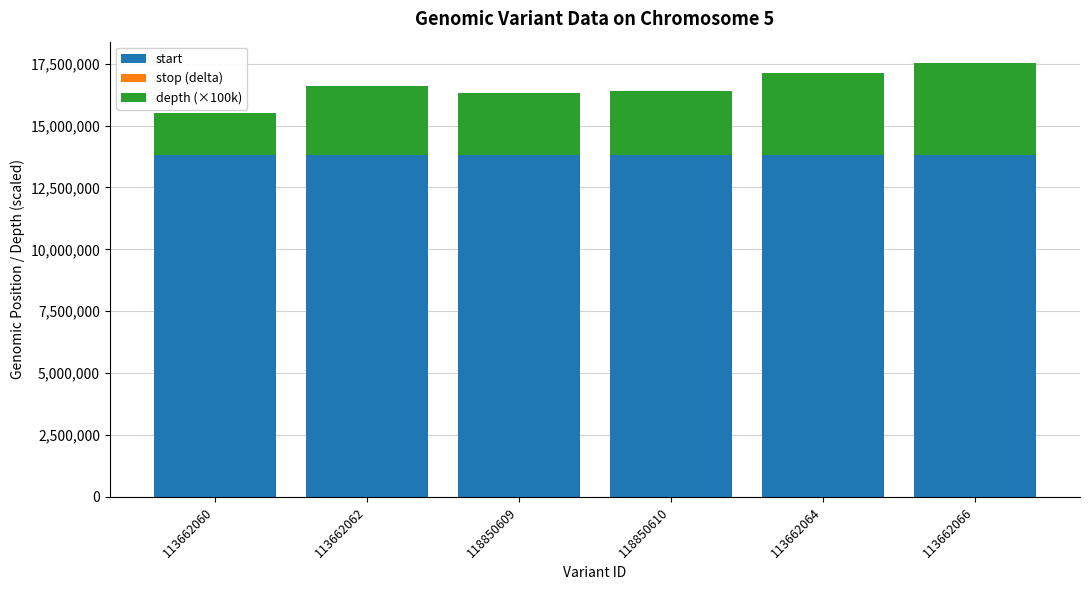

Does the chart contain stacked bars?

Yes